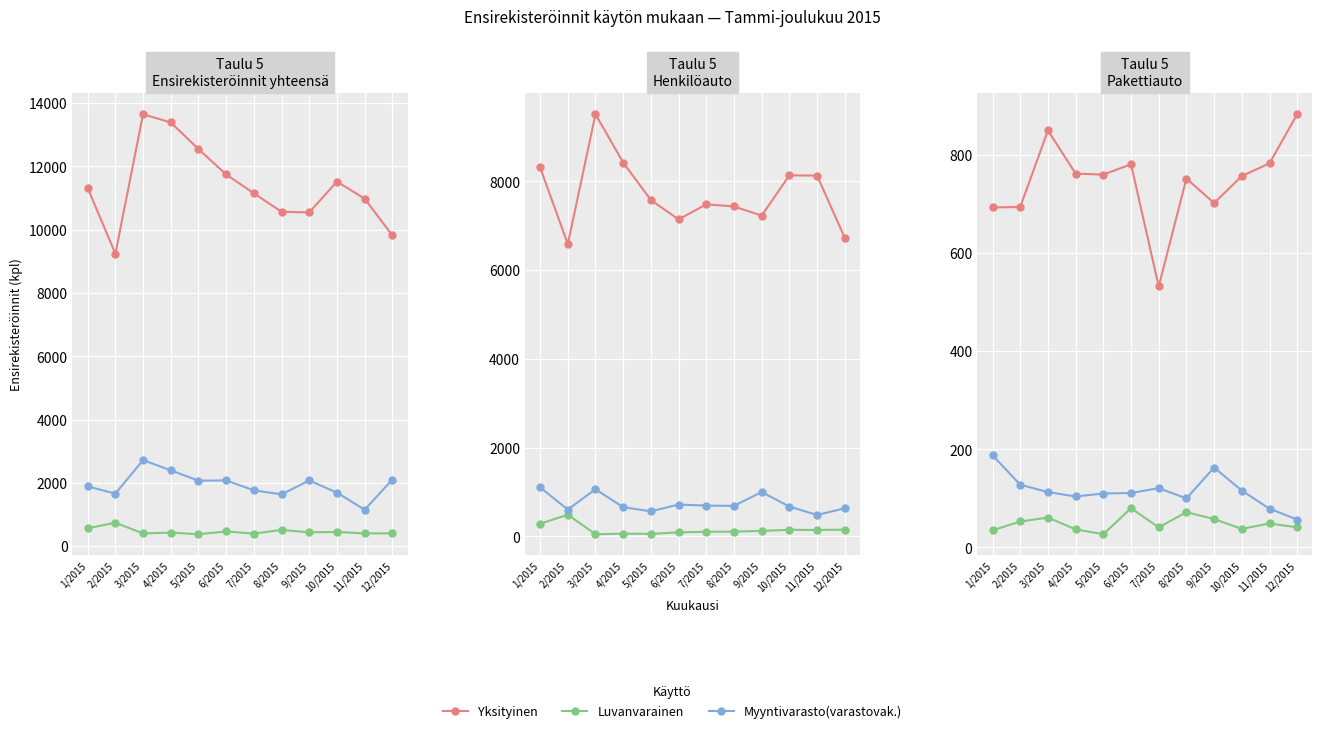

What is the label of the 12th point from the left?

12/2015